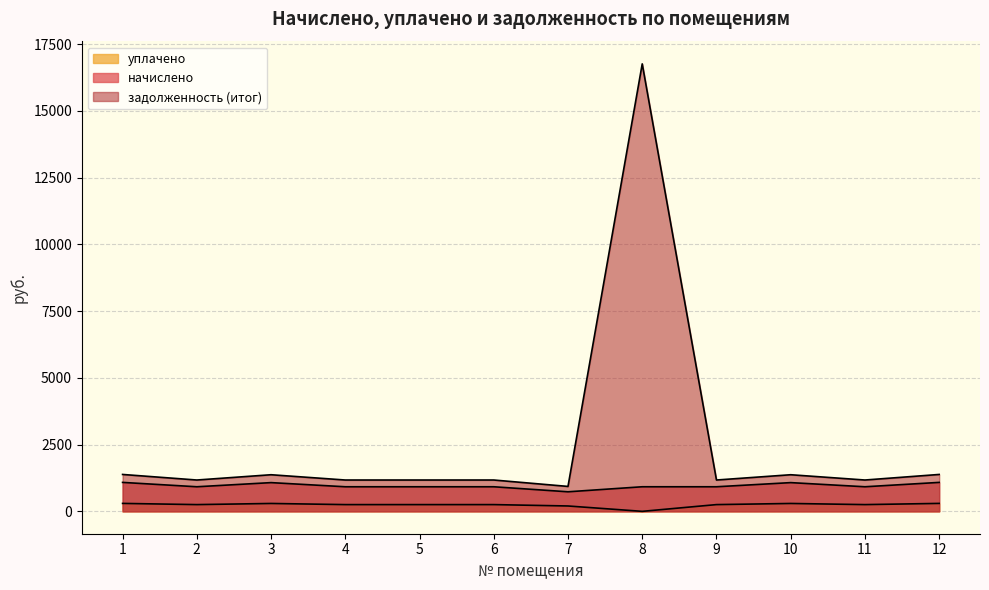

Which label corresponds to the smallest value in the chart?

8